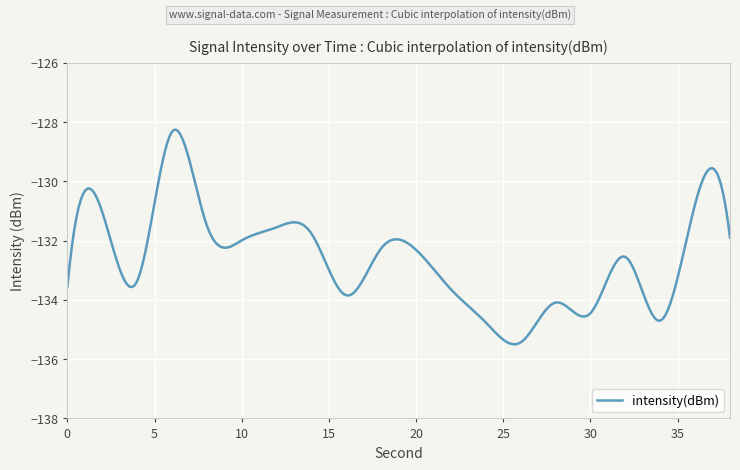

What is the minimum value shown in the chart?

-135.5